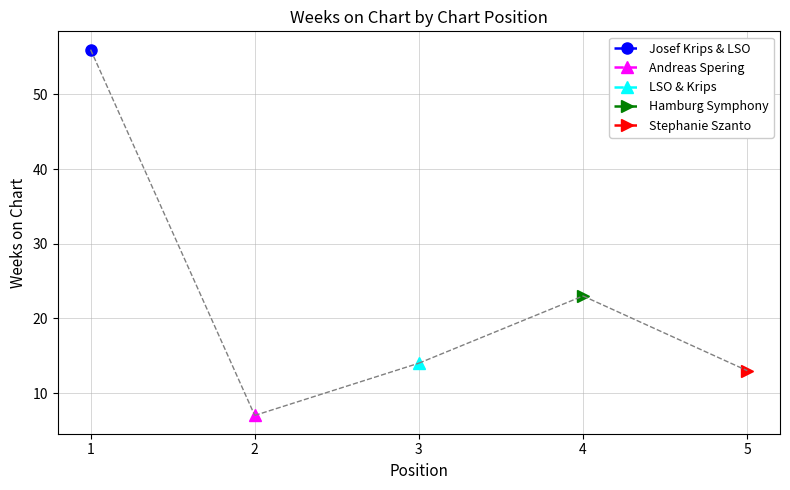

How many values are below 14?

2